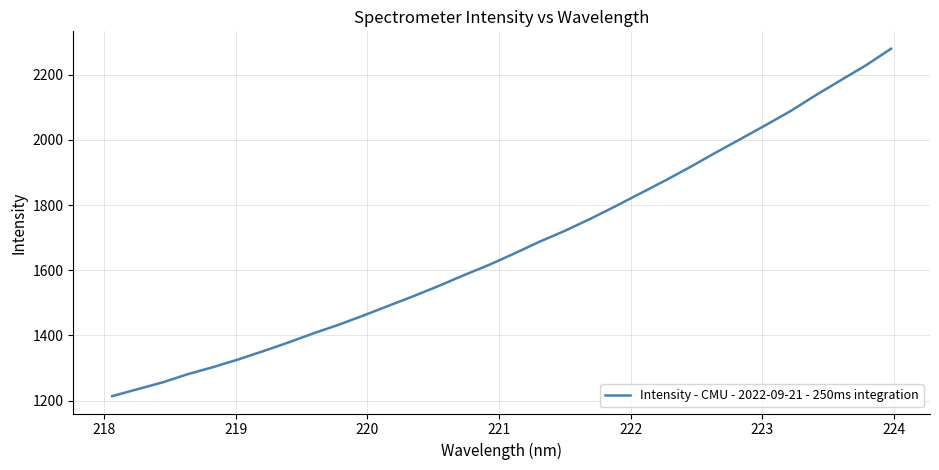

What is the minimum value shown in the chart?

1214.0